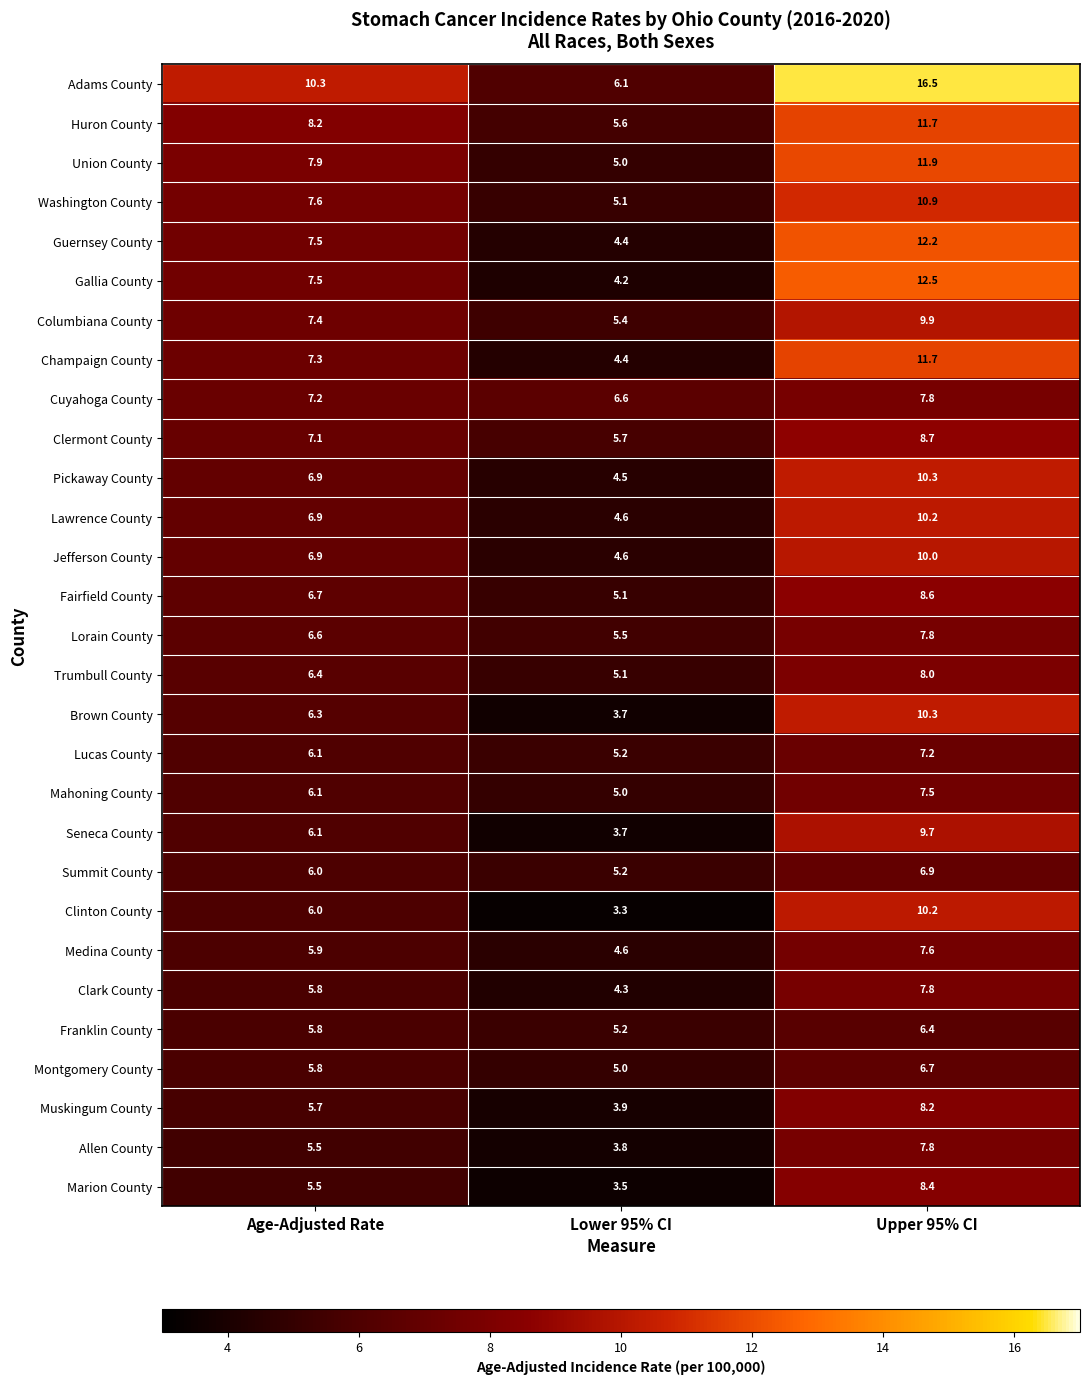

Is the value of Lucas County at Age-Adjusted Rate greater than the value of Trumbull County at Lower 95% CI?

Yes